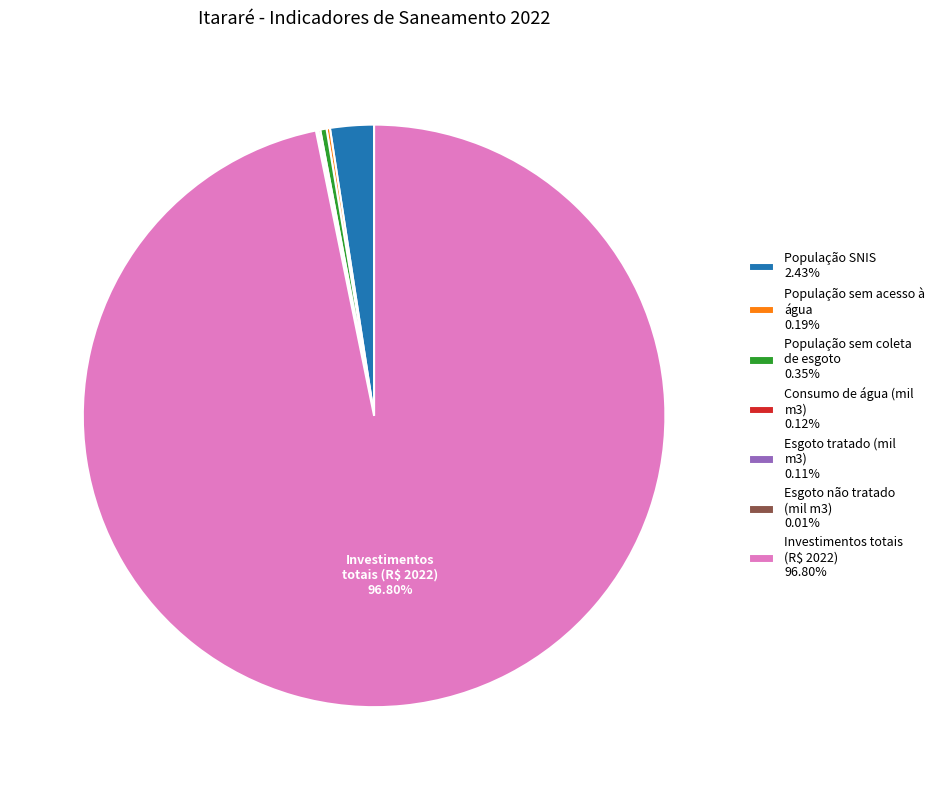

To the nearest percent, what is the difference between the largest and smallest slice percentages?

97%